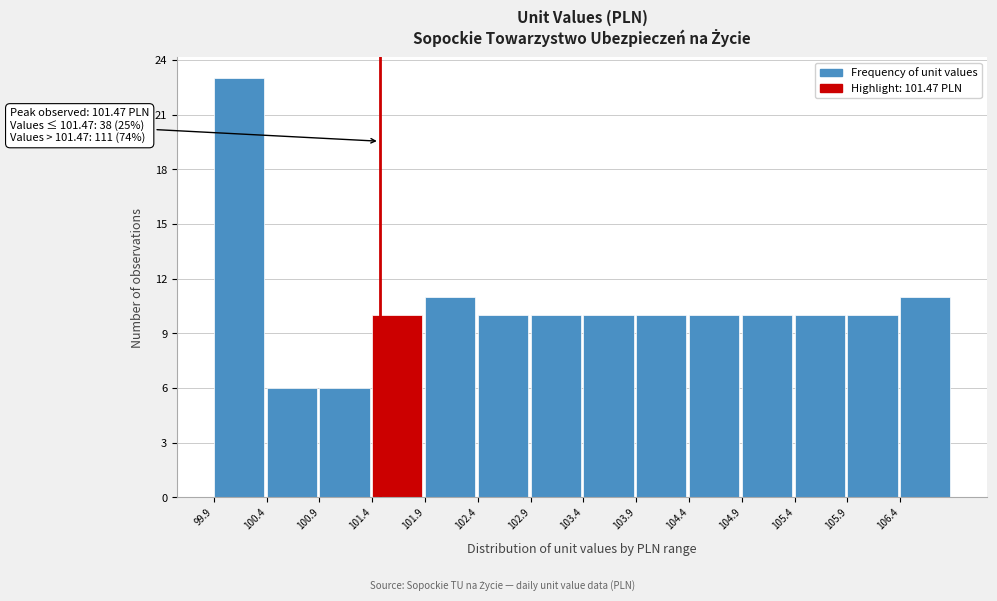

Which range on the x-axis has the tallest bar?

99.9 to 100.4